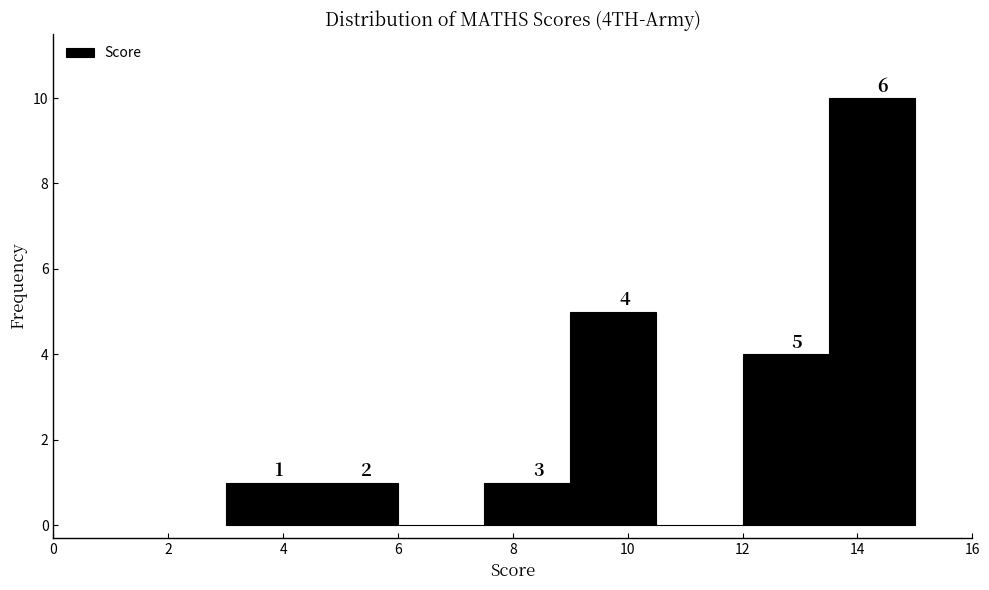

Over which range of the x-axis is the bar tallest?

13.5 to 15.0